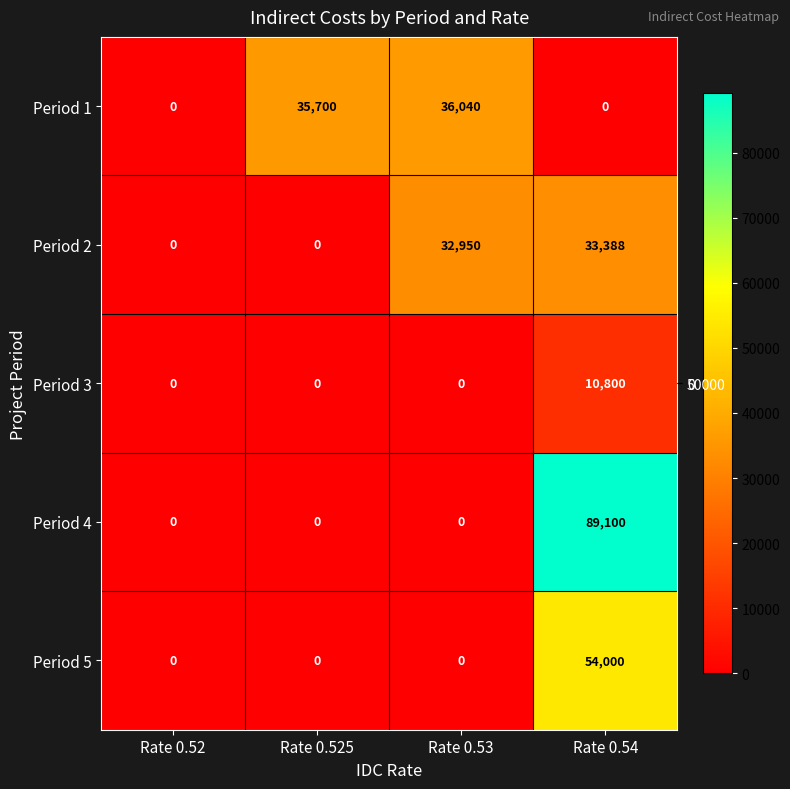

Reading left to right, what are all the values shown in this chart?

Period 1: Rate 0.52=0	Rate 0.525=35700	Rate 0.53=36040	Rate 0.54=0
Period 2: Rate 0.52=0	Rate 0.525=0	Rate 0.53=32950	Rate 0.54=33388
Period 3: Rate 0.52=0	Rate 0.525=0	Rate 0.53=0	Rate 0.54=10800
Period 4: Rate 0.52=0	Rate 0.525=0	Rate 0.53=0	Rate 0.54=89100
Period 5: Rate 0.52=0	Rate 0.525=0	Rate 0.53=0	Rate 0.54=54000